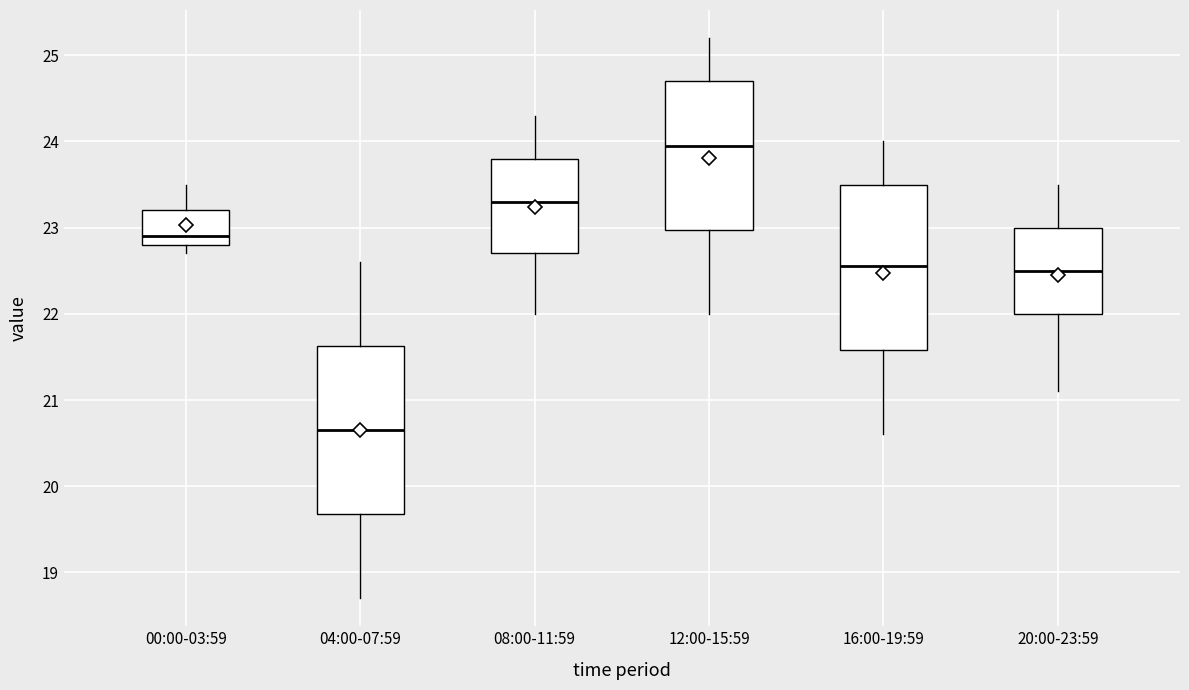

Reading left to right, read every box against the y-axis: the position of its median line, the range the box covers, and the ends of its whiskers. The values are not printed on the chart, so give them approximately, as read against the axis.

00:00-03:59: median 22.9, box 22.8 to 23.2, whiskers 22.7 to 23.5
04:00-07:59: median 20.7, box 19.7 to 21.6, whiskers 18.7 to 22.6
08:00-11:59: median 23.3, box 22.7 to 23.8, whiskers 22.0 to 24.3
12:00-15:59: median 24.0, box 23.0 to 24.7, whiskers 22.0 to 25.2
16:00-19:59: median 22.6, box 21.6 to 23.5, whiskers 20.6 to 24.0
20:00-23:59: median 22.5, box 22.0 to 23.0, whiskers 21.1 to 23.5